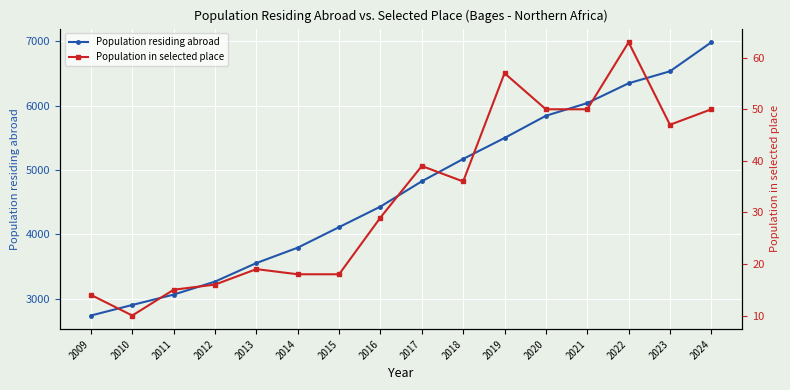

What is the difference between the Population in selected place values at 2023 and 2018?

11